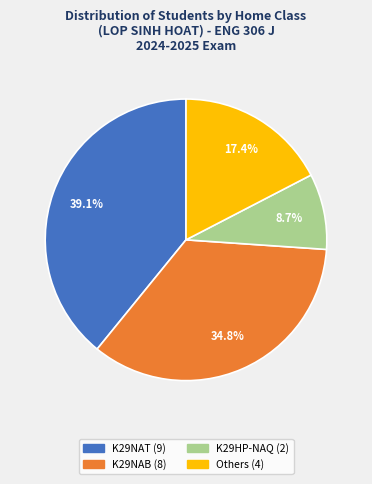

Does any single category account for the majority?

No